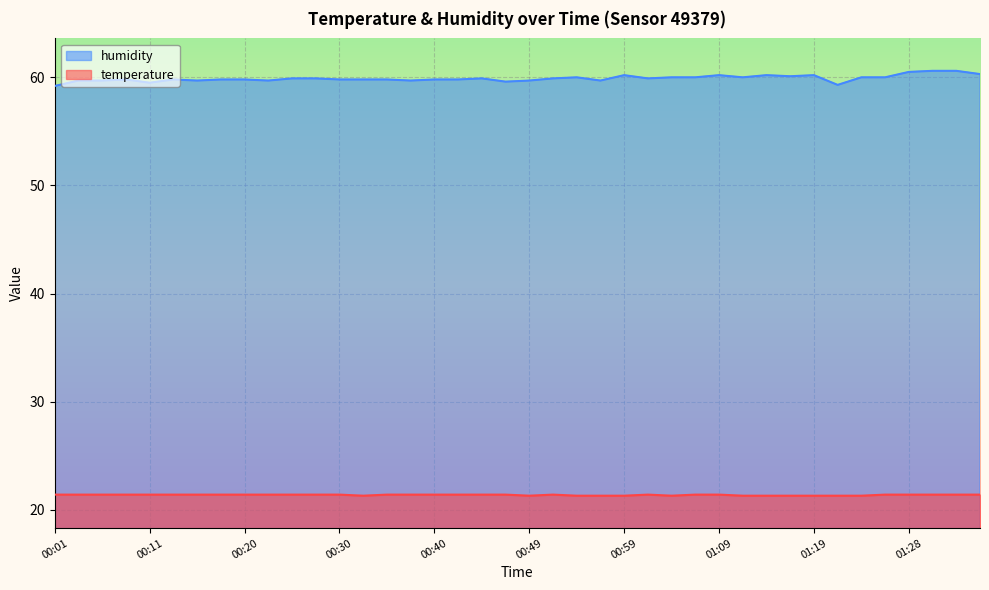

What position from the right is 00:28?

29